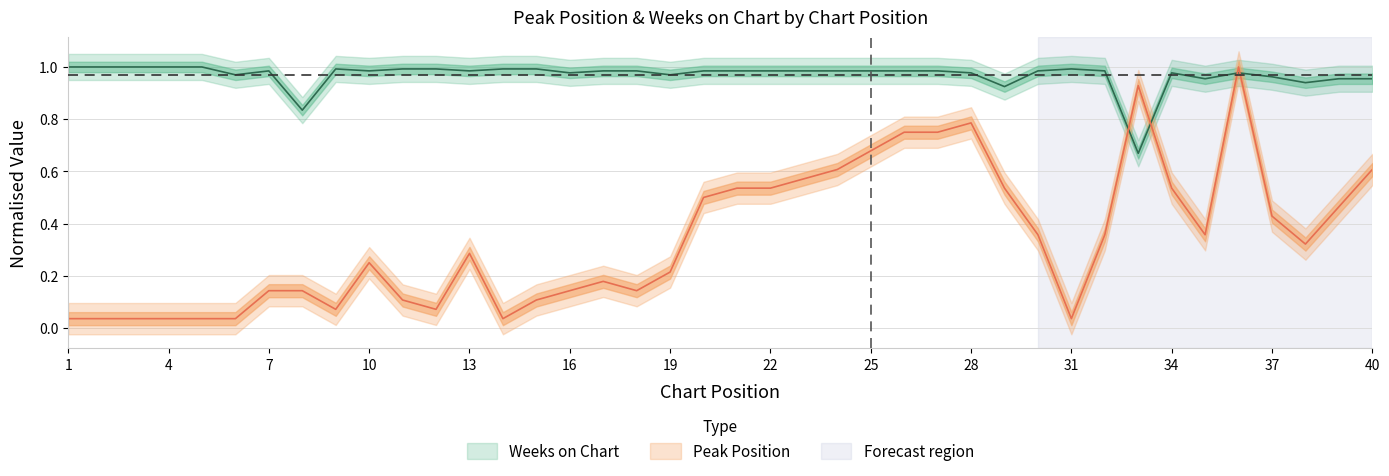

What is the spread (max minus min) of values at 24?

0.4